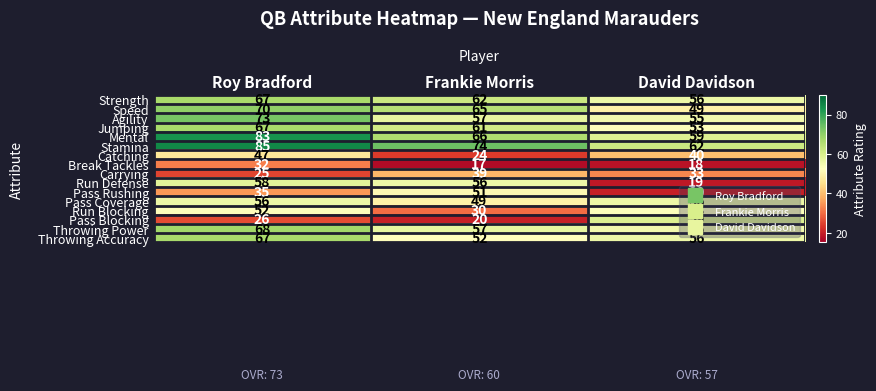

Rank the categories by Throwing Accuracy value from highest to lowest.

Roy Bradford, David Davidson, Frankie Morris